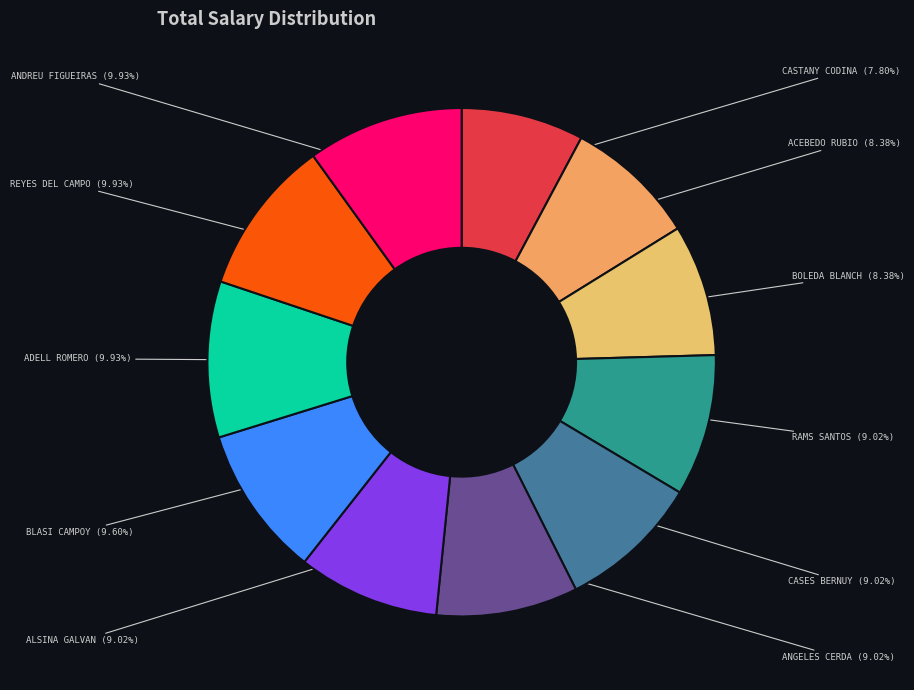

Is the sum of BOLEDA BLANCH and ALSINA GALVAN greater than half?

No